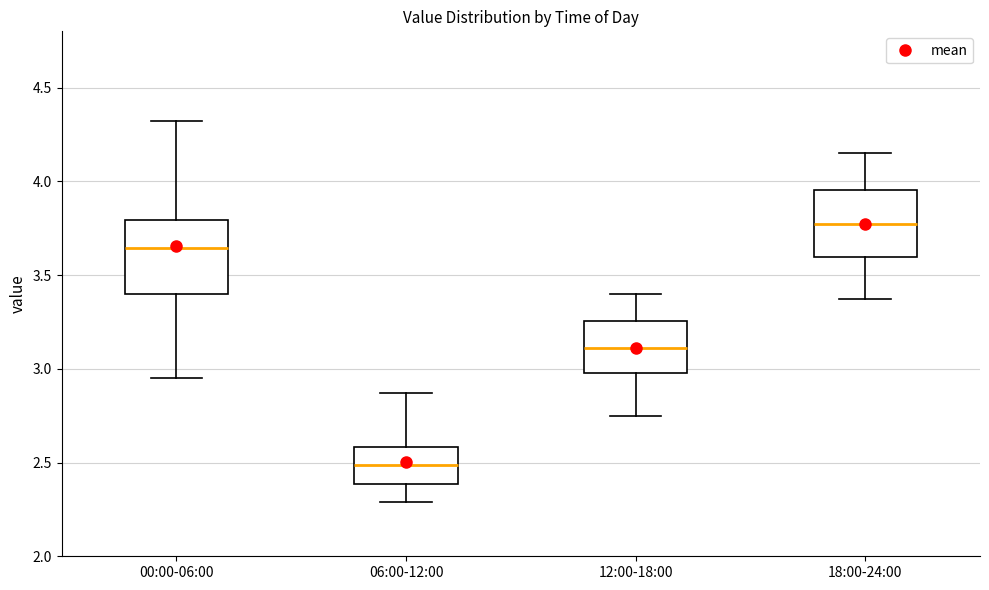

Reading left to right, read every box against the y-axis: the position of its median line, the range the box covers, and the ends of its whiskers. The values are not printed on the chart, so give them approximately, as read against the axis.

00:00-06:00: median 3.65, box 3.40 to 3.80, whiskers 2.95 to 4.30
06:00-12:00: median 2.50, box 2.40 to 2.60, whiskers 2.30 to 2.85
12:00-18:00: median 3.10, box 3.00 to 3.25, whiskers 2.75 to 3.40
18:00-24:00: median 3.80, box 3.60 to 3.95, whiskers 3.35 to 4.15